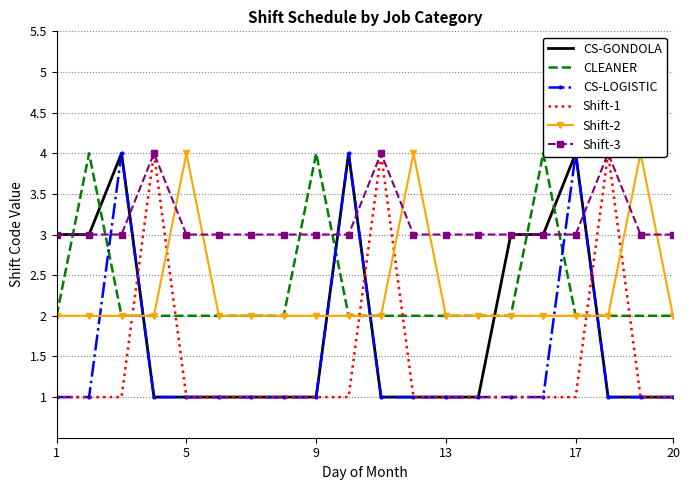

Reading right to left, transcribe all the data shown in this chart.

CS-GONDOLA: 1	1	1	4	3	3	1	1	1	1	4	1	1	1	1	1	1	4	3	3
CLEANER: 2	2	2	2	4	2	2	2	2	2	2	4	2	2	2	2	2	2	4	2
CS-LOGISTIC: 1	1	1	4	1	1	1	1	1	1	4	1	1	1	1	1	1	4	1	1
Shift-1: 1	1	4	1	1	1	1	1	1	4	1	1	1	1	1	1	4	1	1	1
Shift-2: 2	4	2	2	2	2	2	2	4	2	2	2	2	2	2	4	2	2	2	2
Shift-3: 3	3	4	3	3	3	3	3	3	4	3	3	3	3	3	3	4	3	3	3